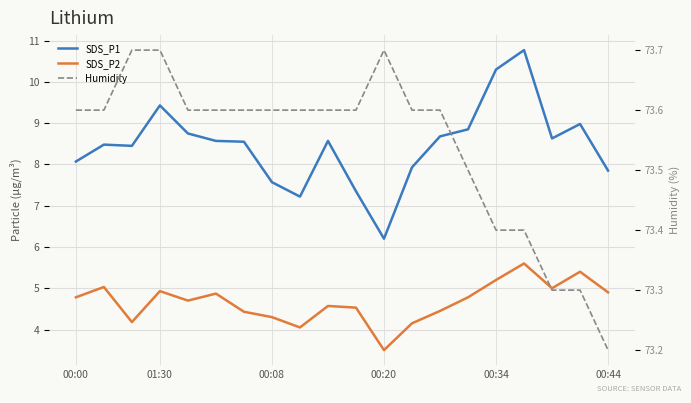

Which series has the widest spread of values?

SDS_P1